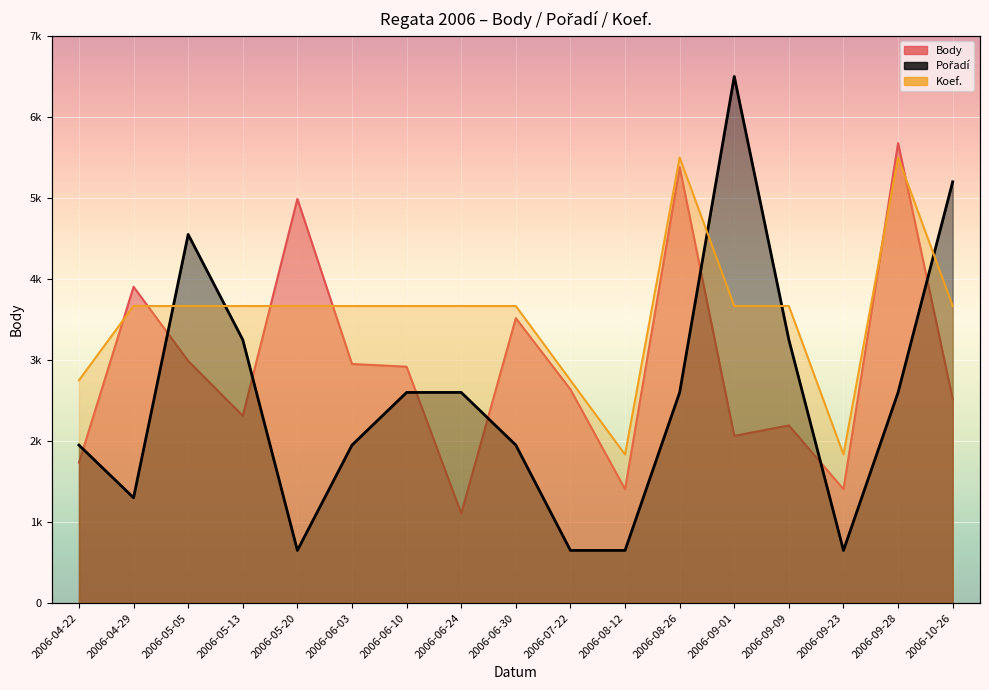

What position from the left is 2006-08-26?

12